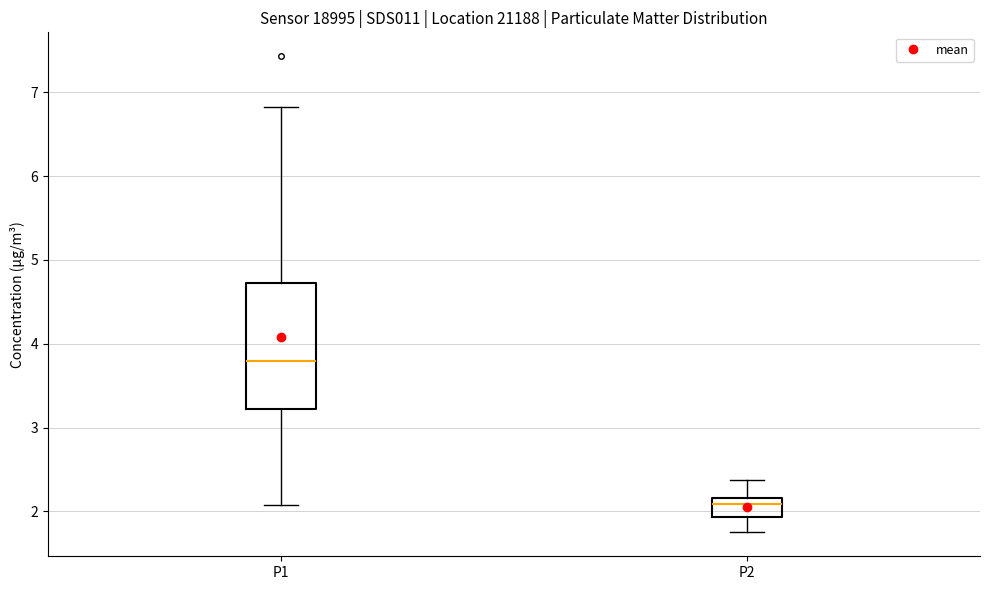

Which box is the tallest, from its lower edge to its upper edge?

P1